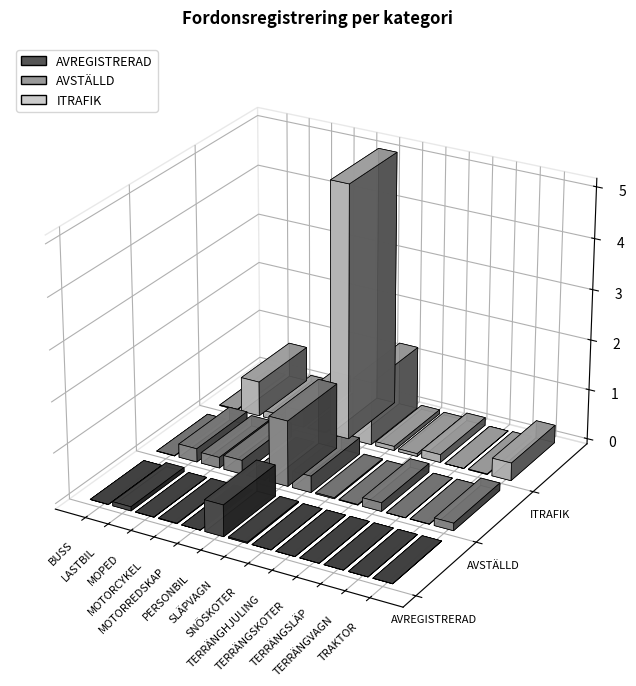

Reading right to left, what are all the values shown in this chart?

AVREGISTRERAD: TRAKTOR=3061	TERRÄNGVAGN=269	TERRÄNGSLÄP=1	TERRÄNGSKOTER=1520	TERRÄNGHJULING=244	SNÖSKOTER=621	SLÄPVAGN=20541	PERSONBIL=623035	MOTORREDSKAP=409	MOTORCYKEL=9453	MOPED=5044	LASTBIL=81392	BUSS=2067
AVSTÄLLD: TRAKTOR=148745	TERRÄNGVAGN=4234	TERRÄNGSLÄP=15	TERRÄNGSKOTER=170459	TERRÄNGHJULING=10446	SNÖSKOTER=20616	SLÄPVAGN=326668	PERSONBIL=1301339	MOTORREDSKAP=3280	MOTORCYKEL=274555	MOPED=212407	LASTBIL=266512	BUSS=5732
ITRAFIK: TRAKTOR=353916	TERRÄNGVAGN=10519	TERRÄNGSLÄP=47	TERRÄNGSKOTER=156726	TERRÄNGHJULING=55741	SNÖSKOTER=82337	SLÄPVAGN=1255642	PERSONBIL=5056877	MOTORREDSKAP=18808	MOTORCYKEL=325348	MOPED=130686	LASTBIL=695533	BUSS=14797